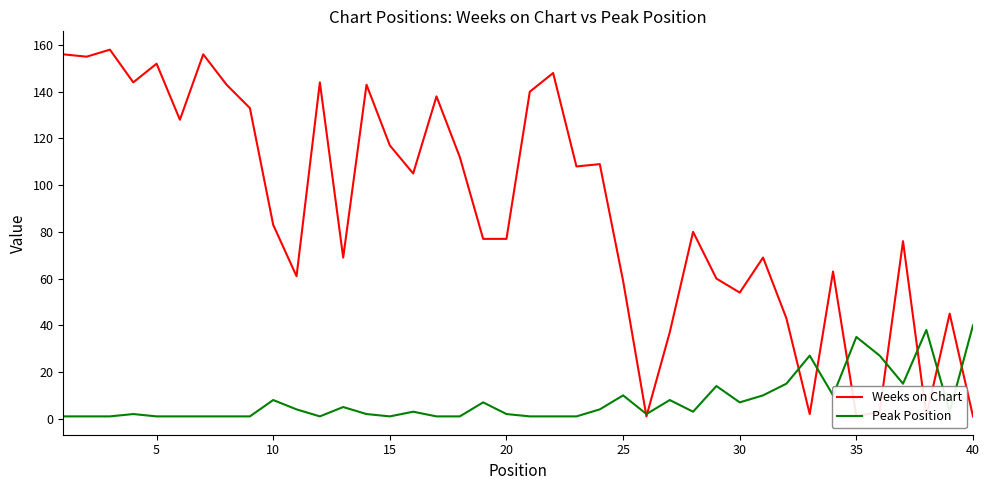

True or false: Peak Position has more than 1 interior local peaks.

True